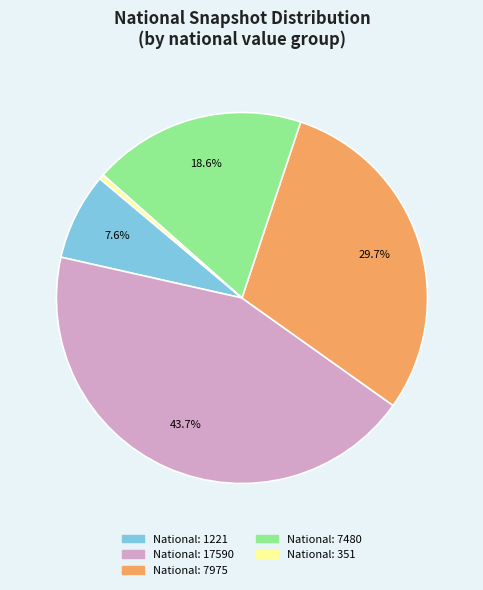

To the nearest percent, what is the average slice percentage?

20%